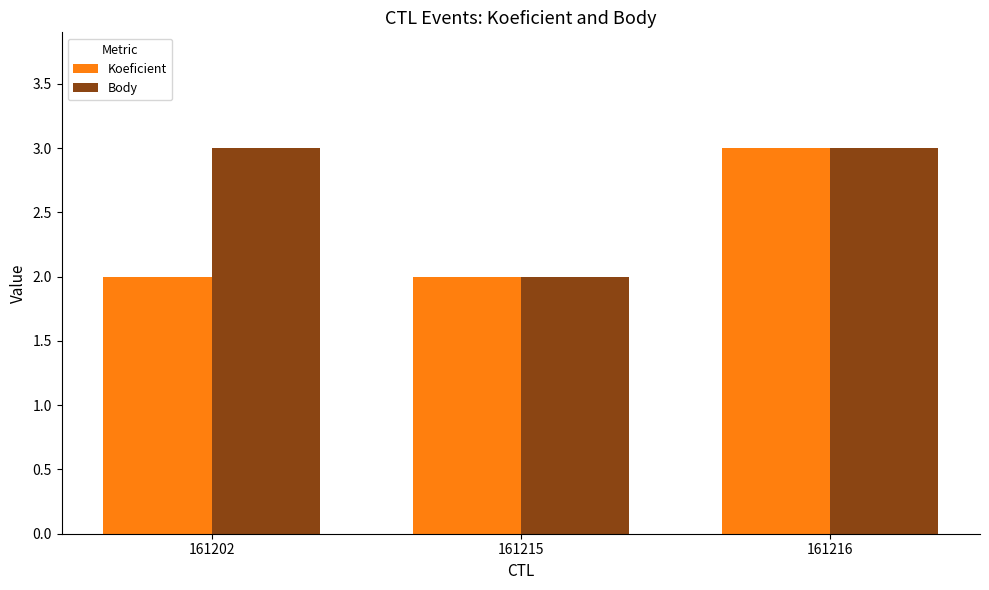

What is the difference between the maximum and minimum values in the Body series?

1